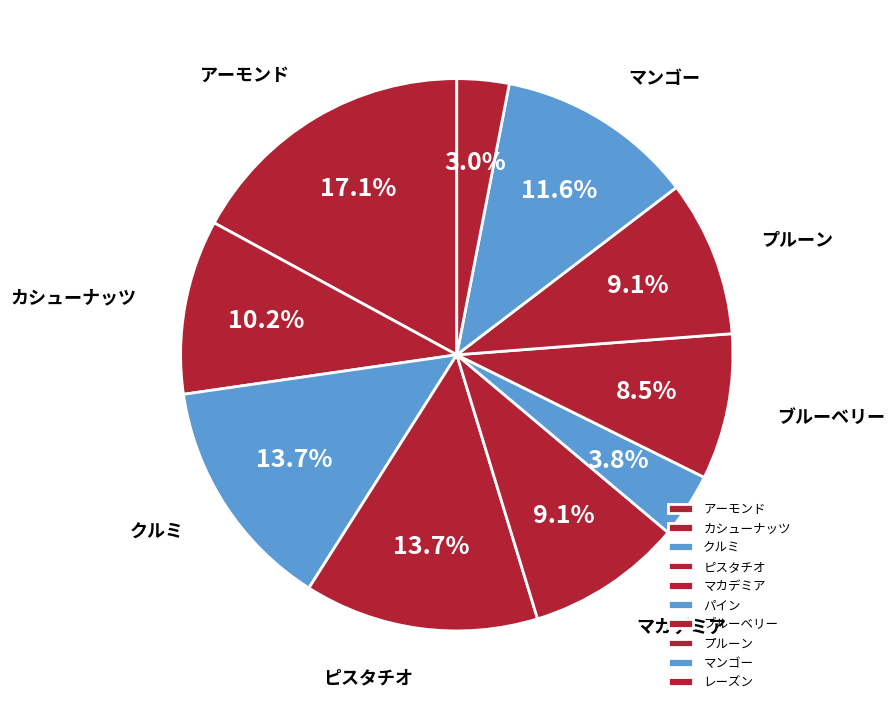

What is the smallest slice in the pie chart?

レーズン